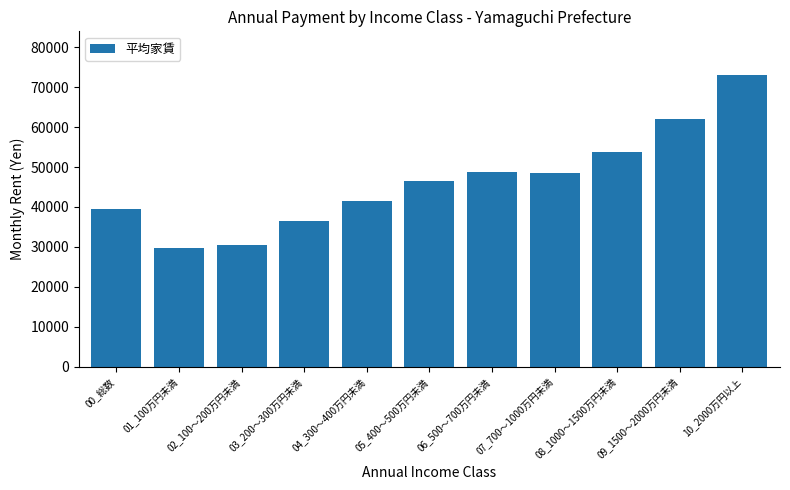

Reading left to right, list all the values displayed in this chart.

00_総数=39559	01_100万円未満=29603	02_100～200万円未満=30369	03_200～300万円未満=36595	04_300～400万円未満=41517	05_400～500万円未満=46529	06_500～700万円未満=48793	07_700～1000万円未満=48410	08_1000～1500万円未満=53844	09_1500～2000万円未満=61923	10_2000万円以上=73054